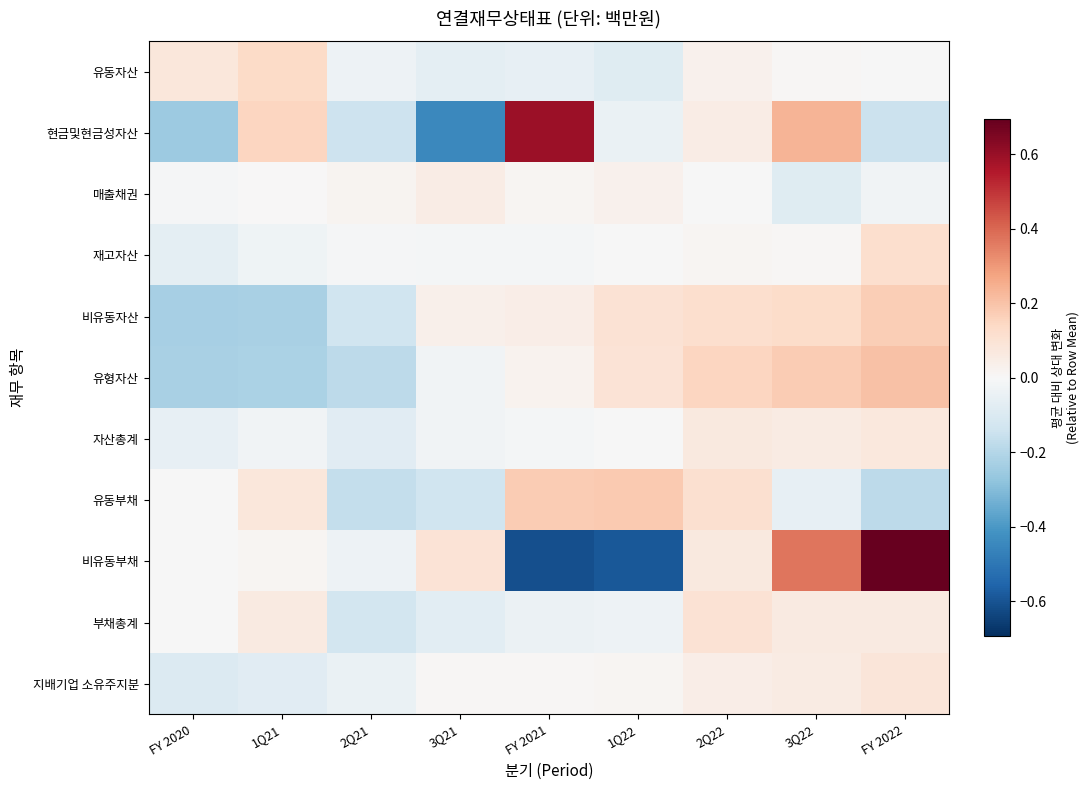

Reading right to left, what are all the values shown in this chart?

유동자산: FY 2022=-0.0	3Q22=0.0	2Q22=0.0	1Q22=-0.1	FY 2021=-0.1	3Q21=-0.1	2Q21=-0.0	1Q21=0.1	FY 2020=0.1
현금및현금성자산: FY 2022=-0.1	3Q22=0.2	2Q22=0.1	1Q22=-0.0	FY 2021=0.6	3Q21=-0.4	2Q21=-0.1	1Q21=0.2	FY 2020=-0.3
매출채권: FY 2022=-0.0	3Q22=-0.1	2Q22=-0.0	1Q22=0.0	FY 2021=0.0	3Q21=0.1	2Q21=0.0	1Q21=0.0	FY 2020=-0.0
재고자산: FY 2022=0.1	3Q22=0.0	2Q22=0.0	1Q22=-0.0	FY 2021=-0.0	3Q21=-0.0	2Q21=-0.0	1Q21=-0.0	FY 2020=-0.1
비유동자산: FY 2022=0.2	3Q22=0.1	2Q22=0.1	1Q22=0.1	FY 2021=0.0	3Q21=0.0	2Q21=-0.1	1Q21=-0.2	FY 2020=-0.2
유형자산: FY 2022=0.2	3Q22=0.2	2Q22=0.1	1Q22=0.1	FY 2021=0.0	3Q21=-0.0	2Q21=-0.2	1Q21=-0.2	FY 2020=-0.2
자산총계: FY 2022=0.1	3Q22=0.1	2Q22=0.1	1Q22=-0.0	FY 2021=-0.0	3Q21=-0.0	2Q21=-0.1	1Q21=-0.0	FY 2020=-0.1
유동부채: FY 2022=-0.2	3Q22=-0.1	2Q22=0.1	1Q22=0.2	FY 2021=0.2	3Q21=-0.1	2Q21=-0.2	1Q21=0.1	FY 2020=-0.0
비유동부채: FY 2022=0.7	3Q22=0.4	2Q22=0.1	1Q22=-0.6	FY 2021=-0.6	3Q21=0.1	2Q21=-0.0	1Q21=0.0	FY 2020=-0.0
부채총계: FY 2022=0.1	3Q22=0.1	2Q22=0.1	1Q22=-0.0	FY 2021=-0.0	3Q21=-0.1	2Q21=-0.1	1Q21=0.1	FY 2020=-0.0
지배기업 소유주지분: FY 2022=0.1	3Q22=0.1	2Q22=0.0	1Q22=0.0	FY 2021=0.0	3Q21=0.0	2Q21=-0.0	1Q21=-0.1	FY 2020=-0.1